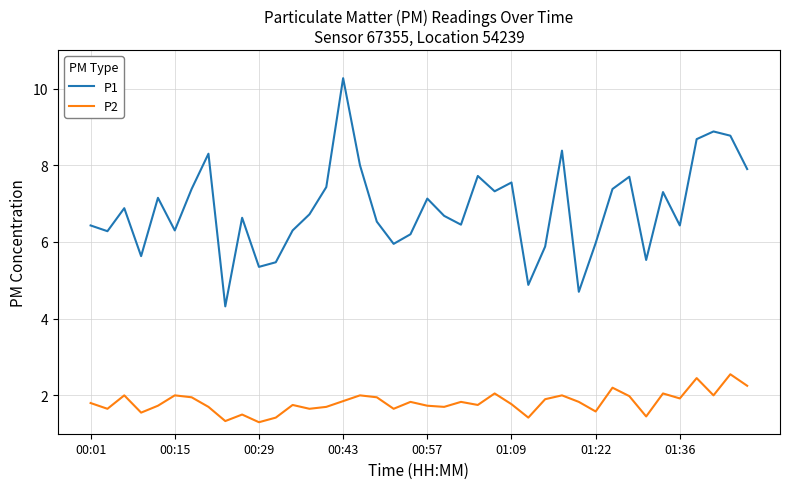

Which series has the largest total across all categories?

P1